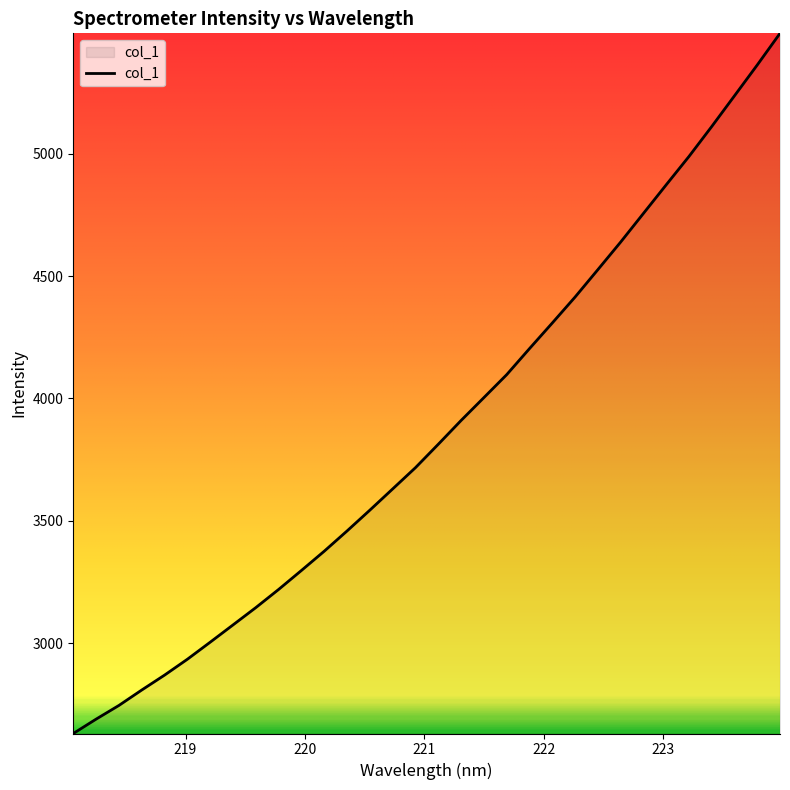

What is the maximum value shown in the chart?

5491.4